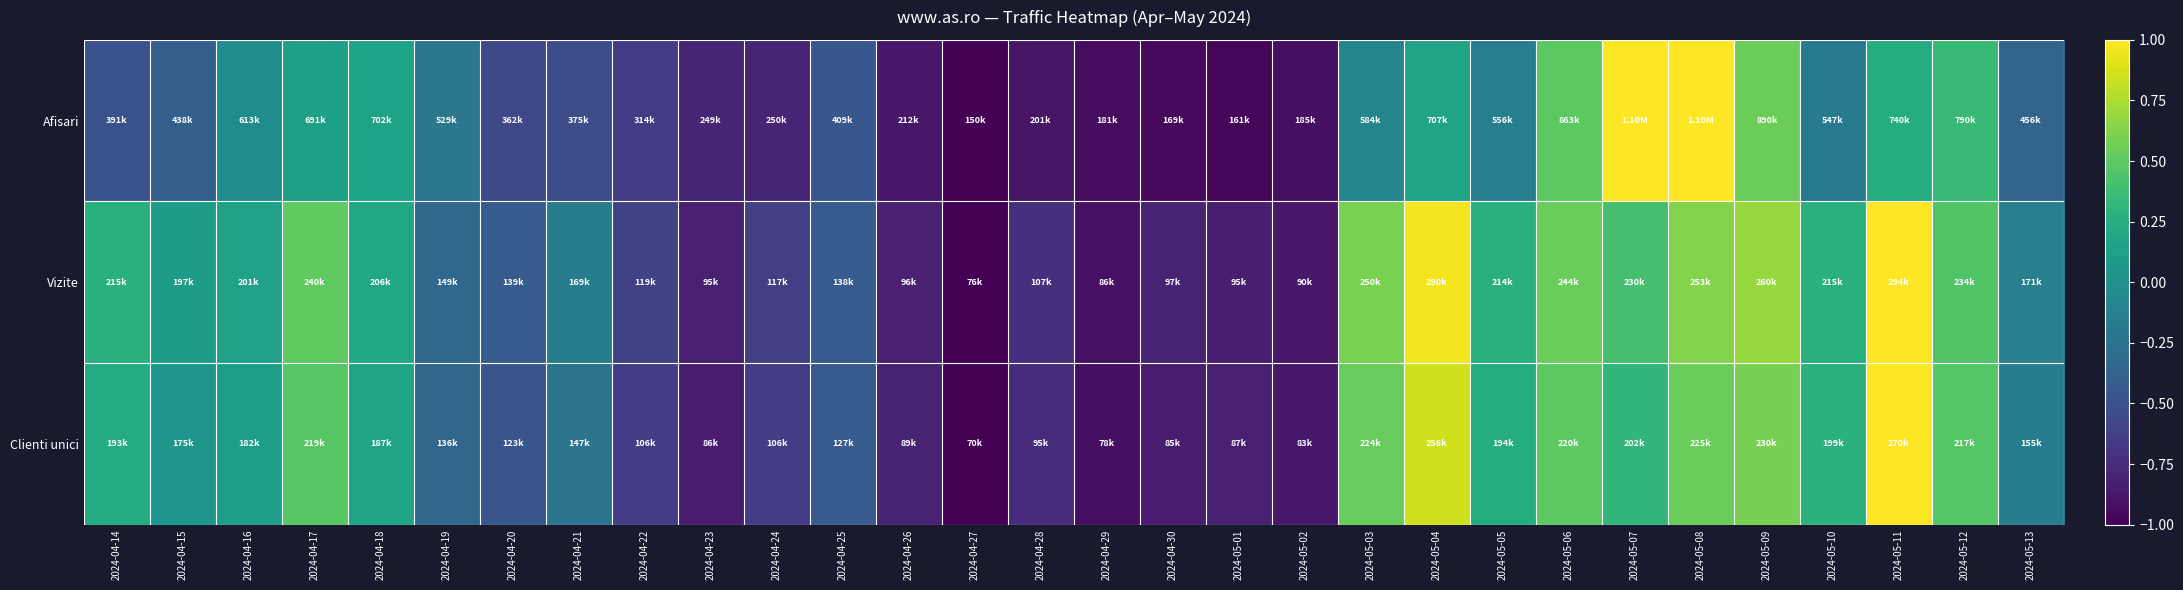

At which category does the chart reach its minimum across all series?

2024-04-27